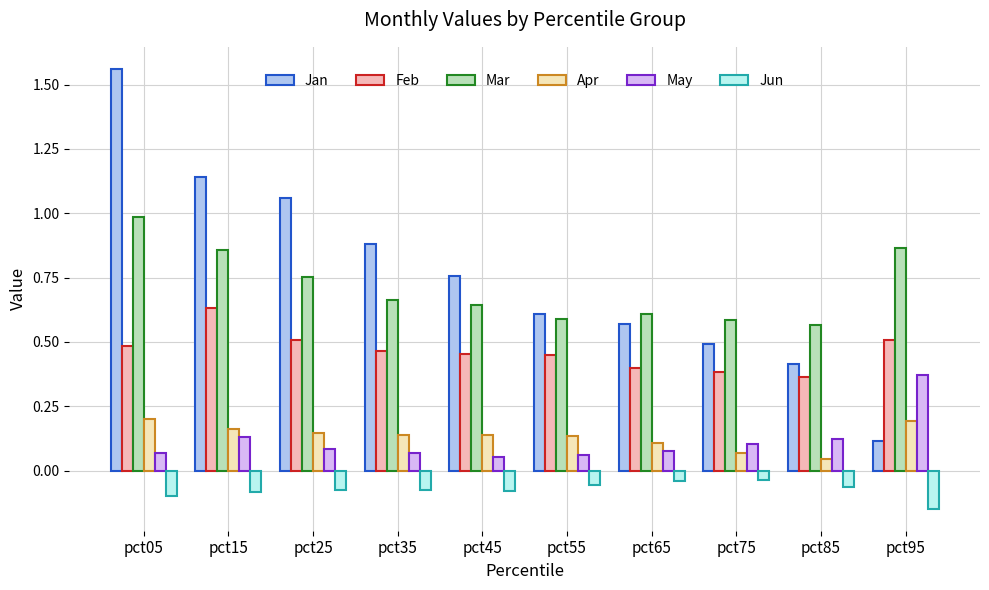

Is it true that May equals 0.1 at pct75?

True